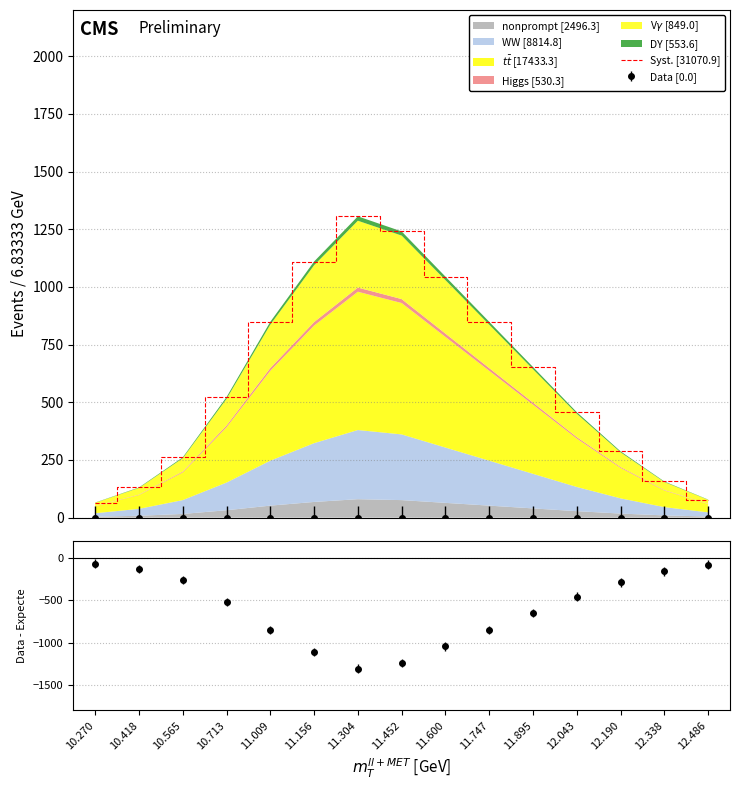

Reading left to right, list all the values displayed in this chart.

10.270=65.3	10.418=130.6	10.565=261.1	10.713=522.3	11.009=848.7	11.156=1109.8	11.304=1305.7	11.452=1240.4	11.600=1044.6	11.747=848.7	11.895=652.8	12.043=457.0	12.190=287.3	12.338=156.7	12.486=78.3